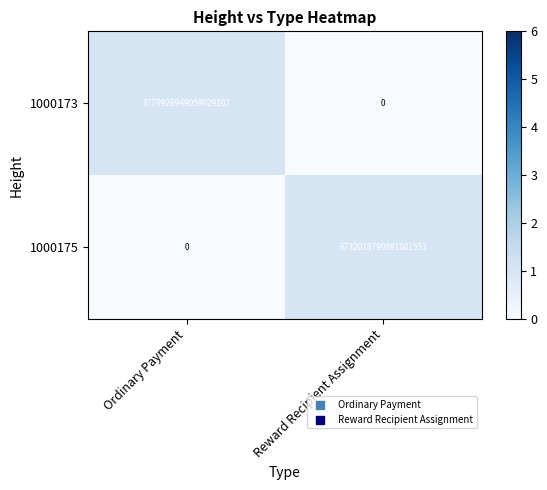

Which series has the largest range (max minus min)?

1000173